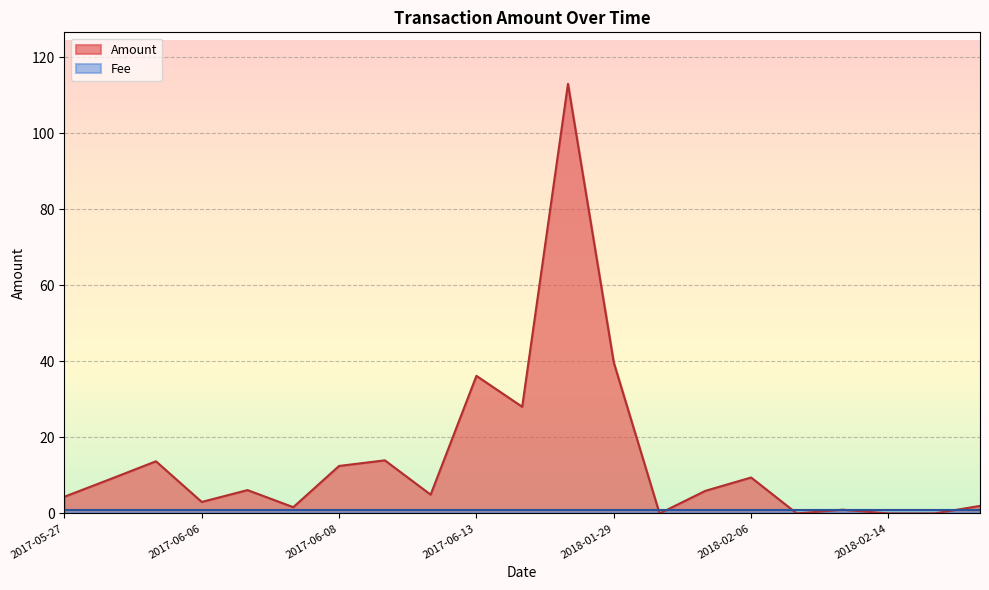

Does the chart display data point markers on the line(s)?

No